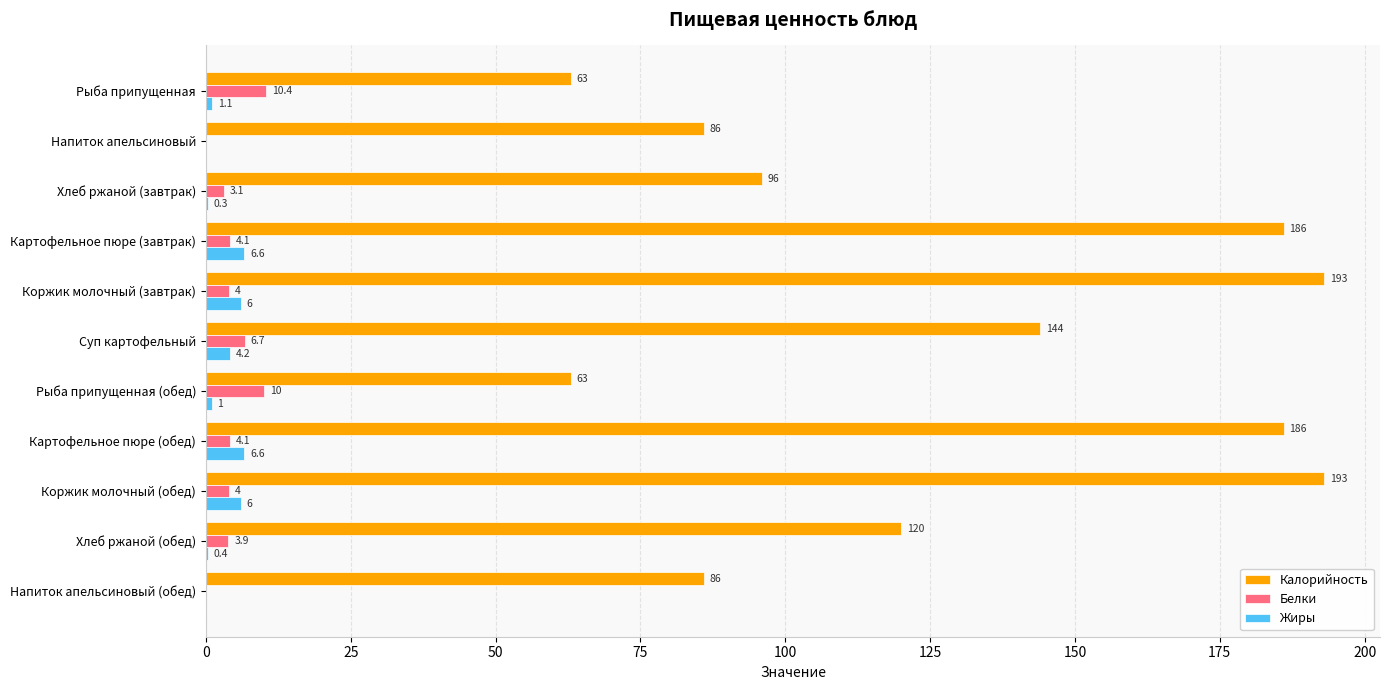

Which series changed the most between Напиток апельсиновый and Хлеб ржаной (завтрак)?

Калорийность